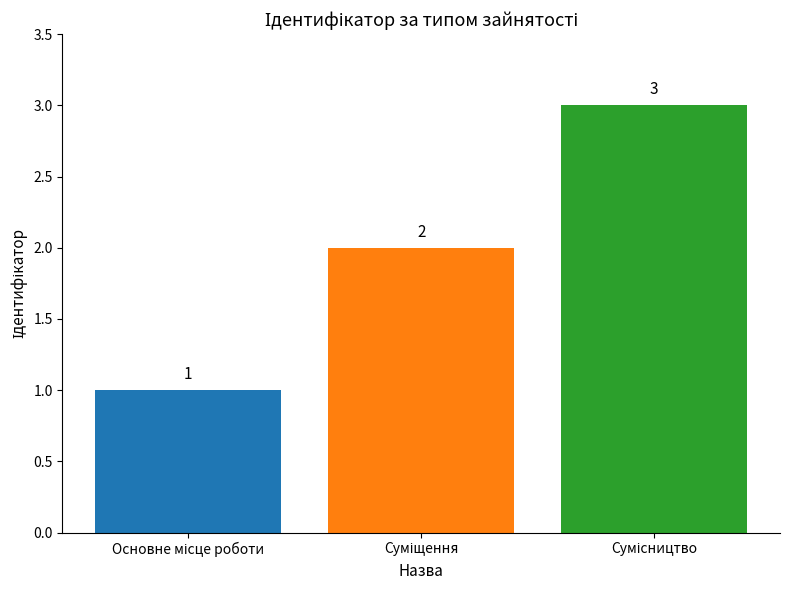

What is the value of the 3rd bar from the left?

3